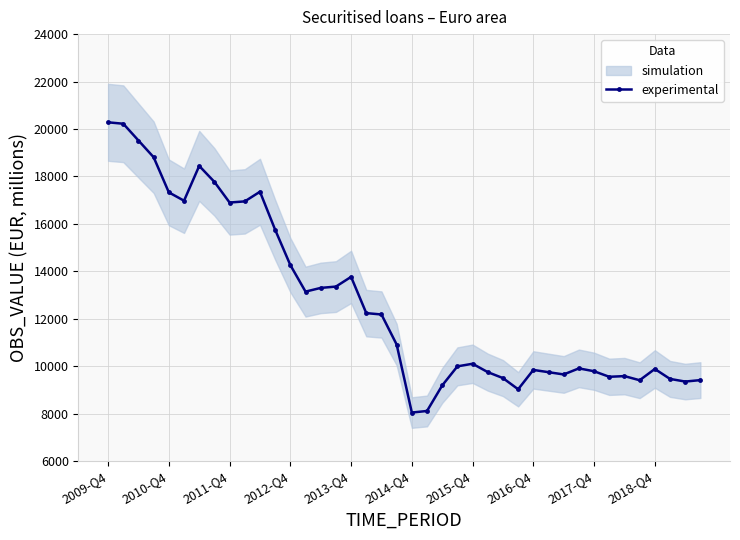

How many values are below 10916?

20